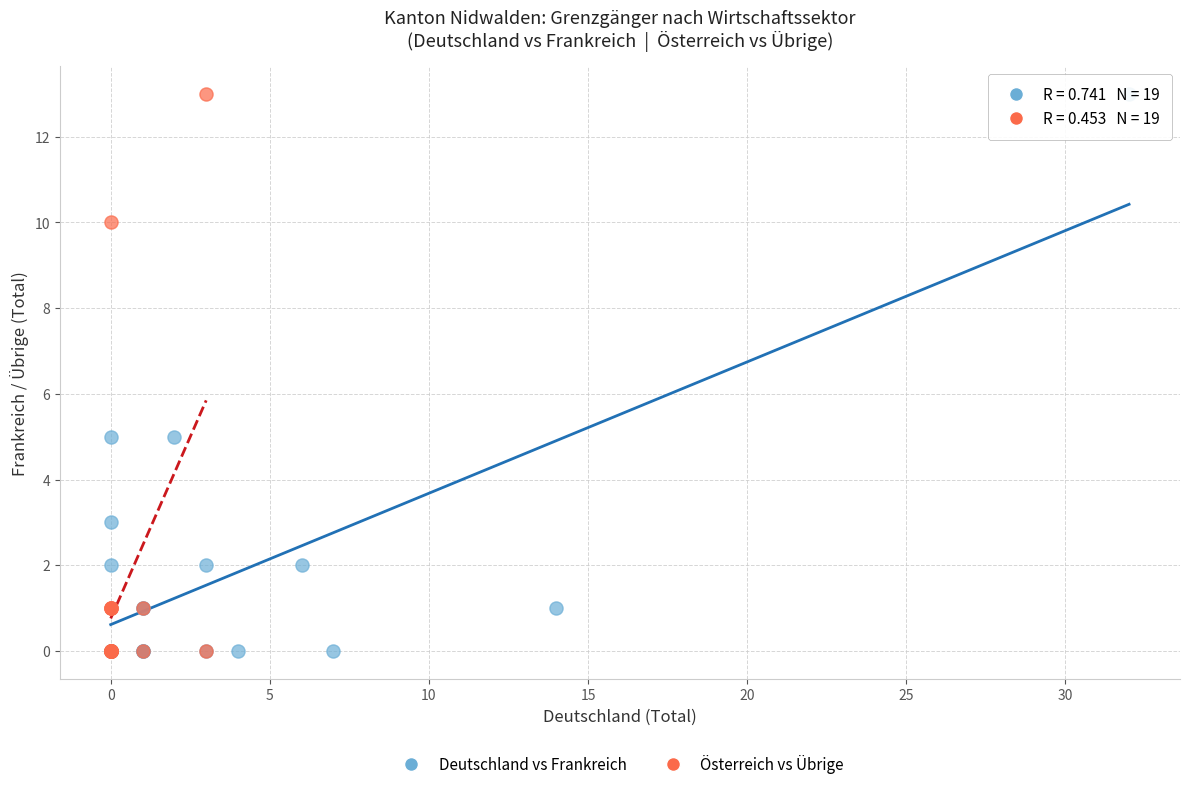

What are all the series names shown in the legend?

Deutschland vs Frankreich, Österreich vs Übrige